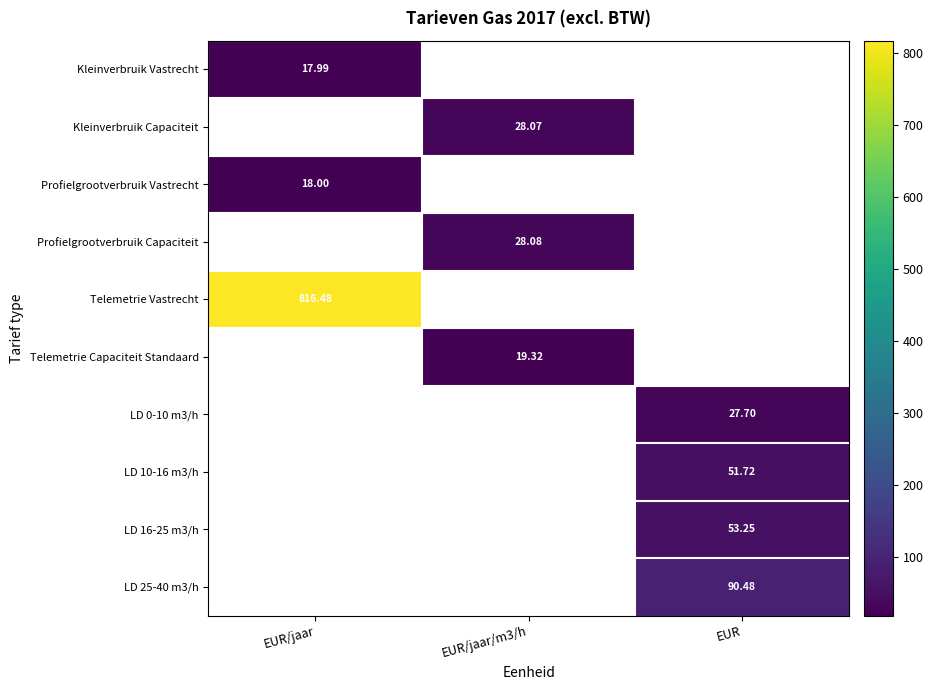

At which label does Profielgrootverbruik Capaciteit first exceed 28?

EUR/jaar/m3/h